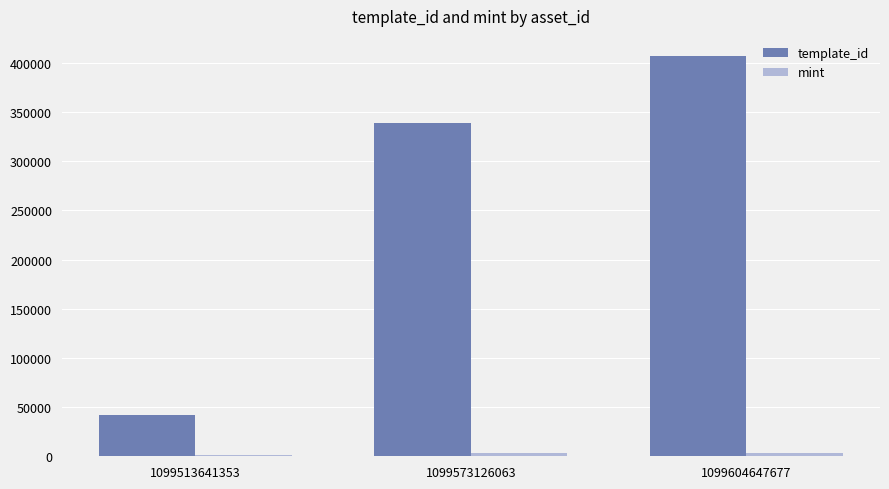

The template_id series shows 140572 at 1099604647677. True or false?

False